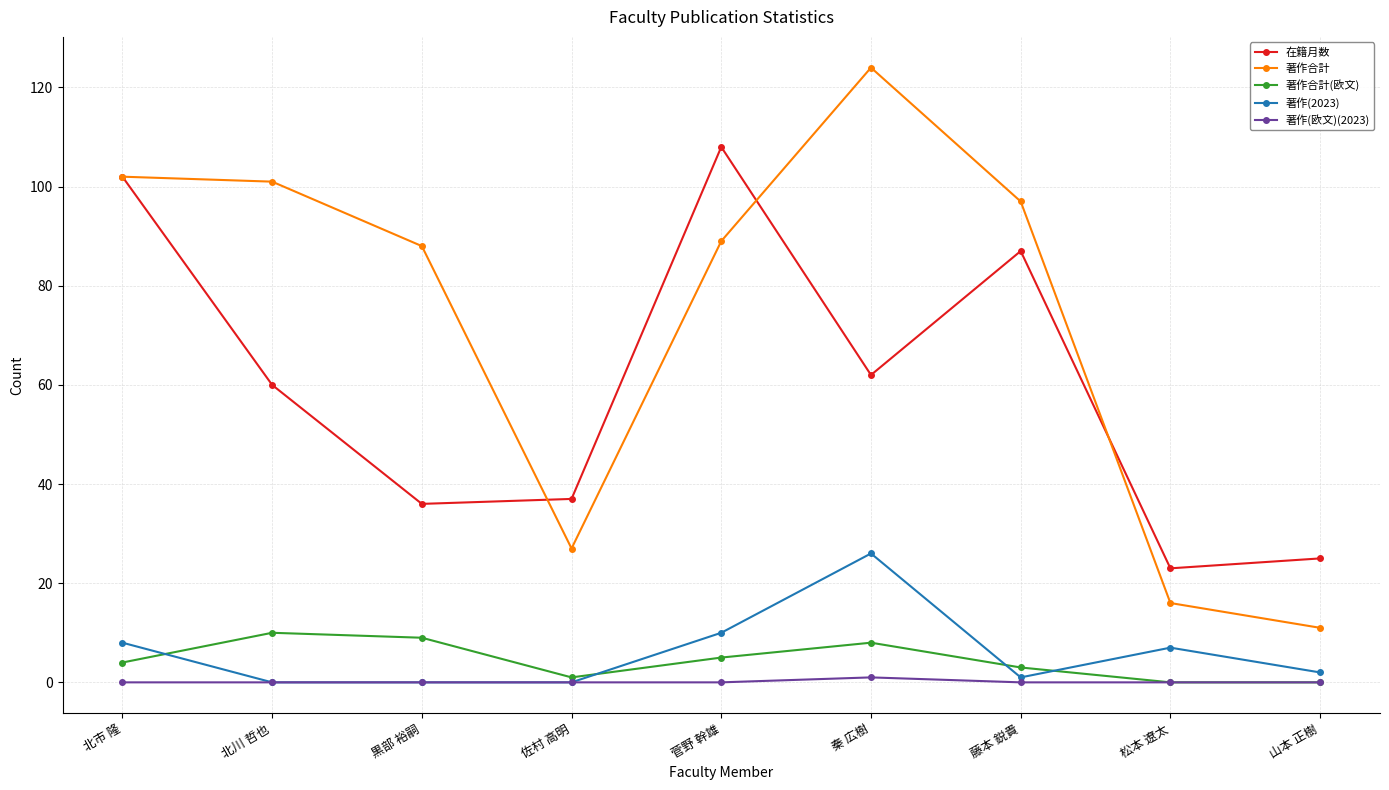

At which category does the chart reach its peak across all series?

秦 広樹